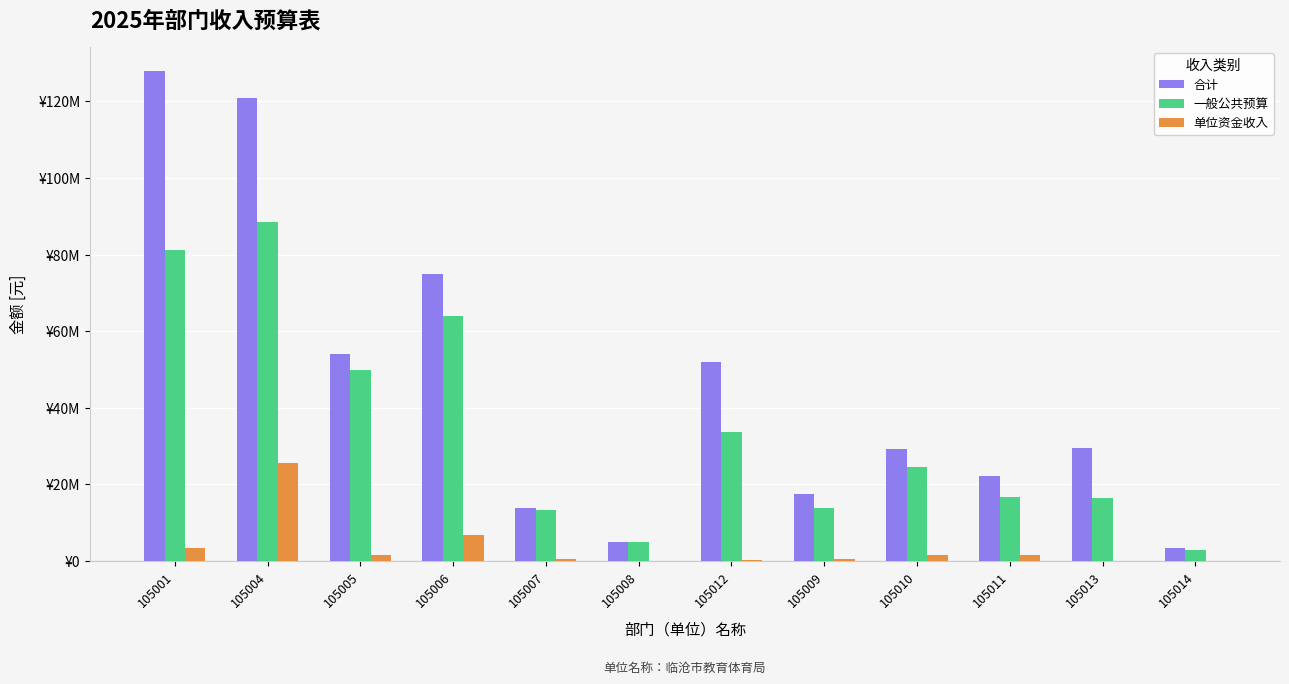

Is it true that 一般公共预算 equals 24476270.2 at 105010?

True